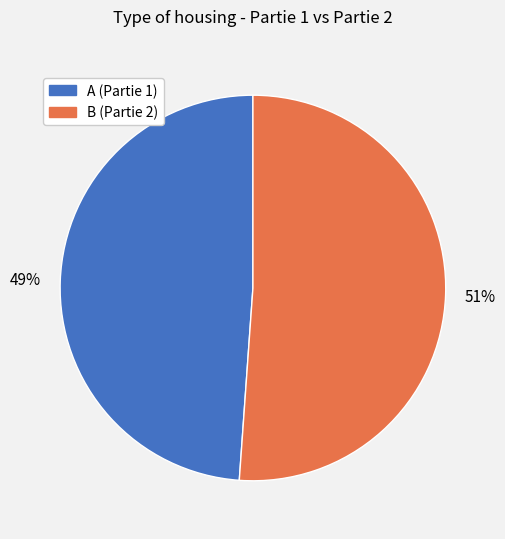

How many slices are in this pie chart?

2